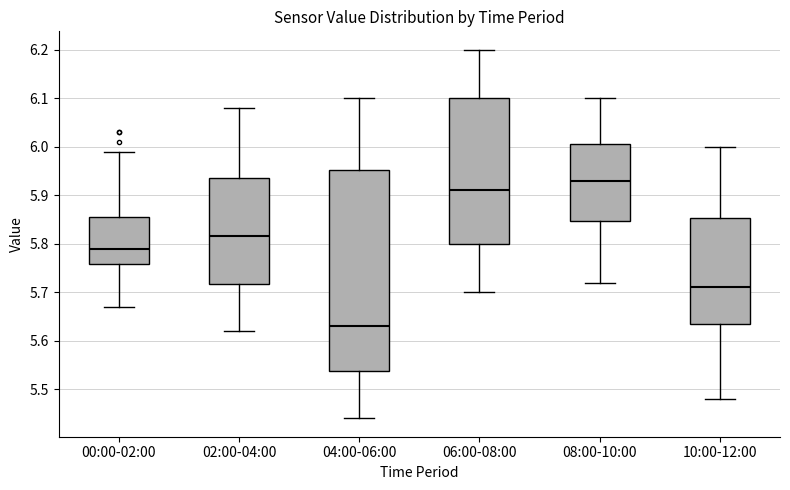

Where does the upper whisker of the box for 02:00-04:00 end on the y-axis? The values are not printed on the chart, so give them approximately, as read against the axis.

6.08